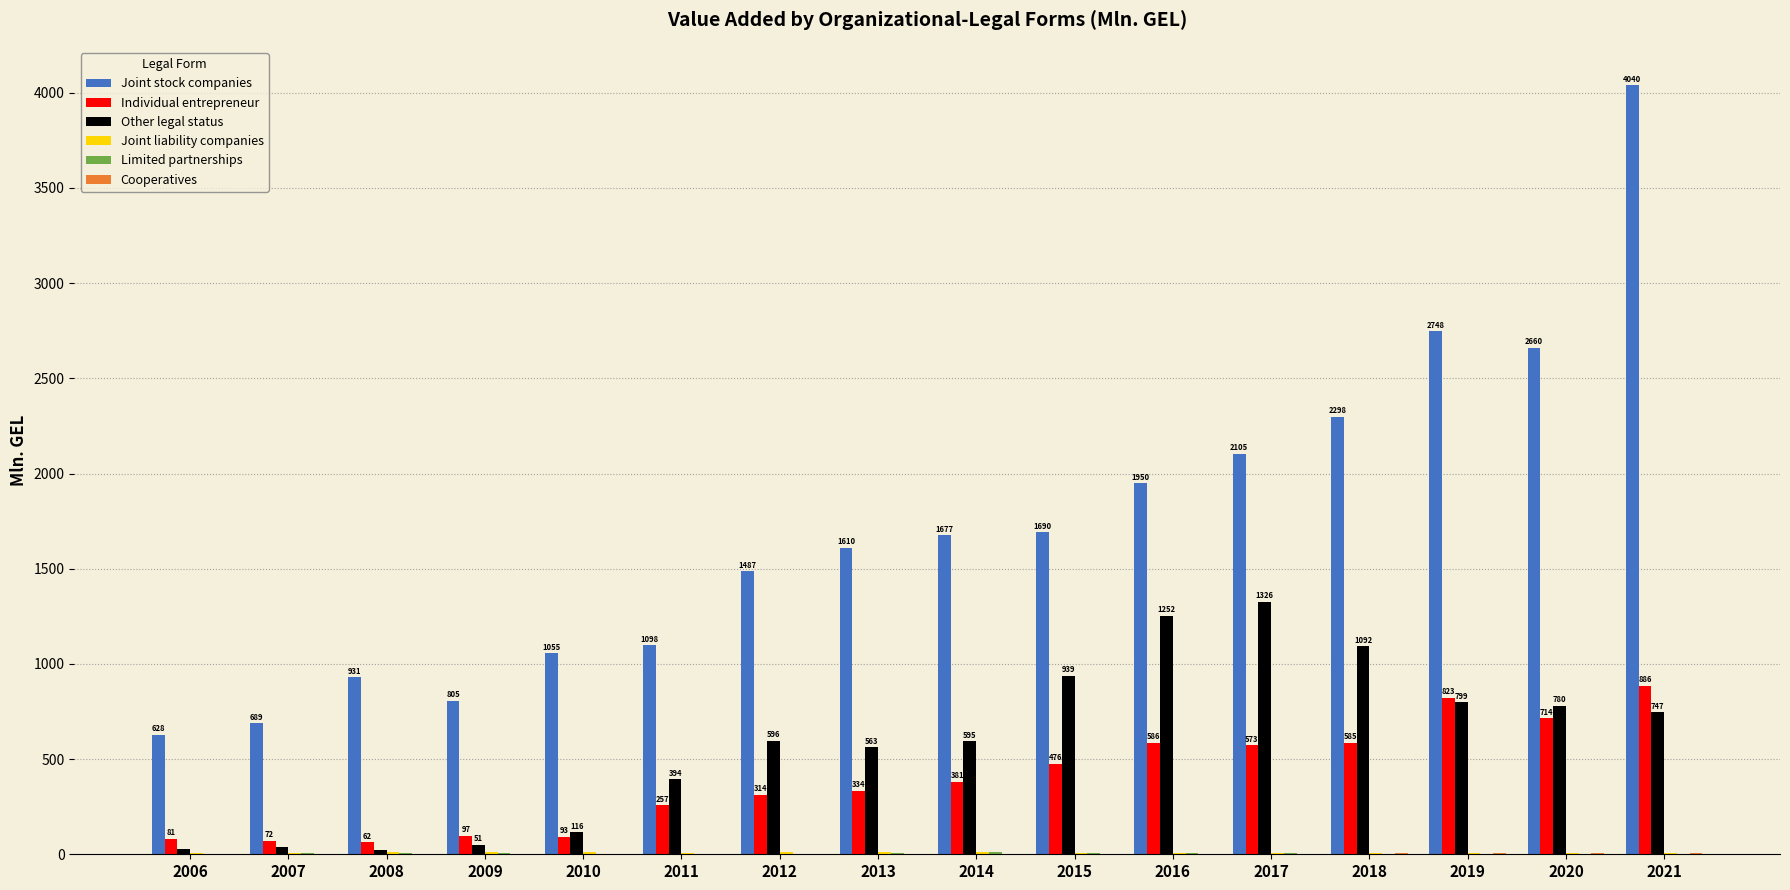

True or false: Individual entrepreneur has a value of 381.0 at 2014.

True